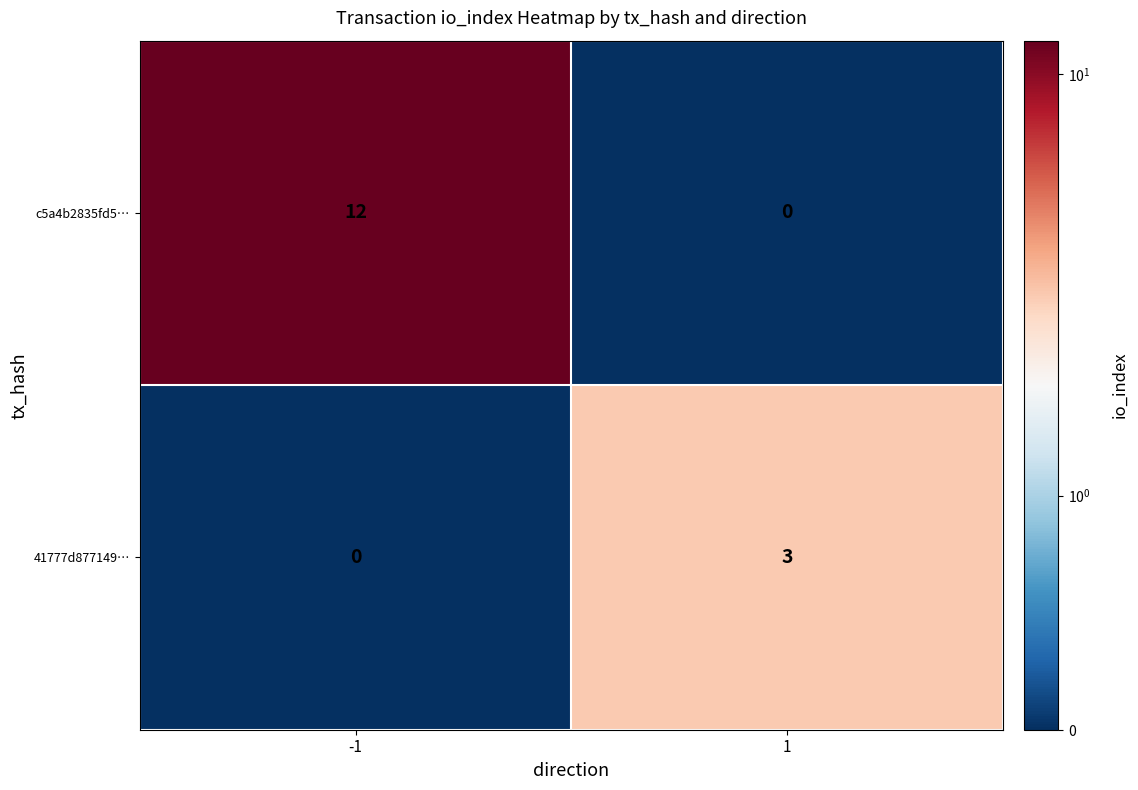

Reading right to left, what are all the values shown in this chart?

c5a4b2835fd5…: 1=0	-1=12
41777d877149…: 1=3	-1=0